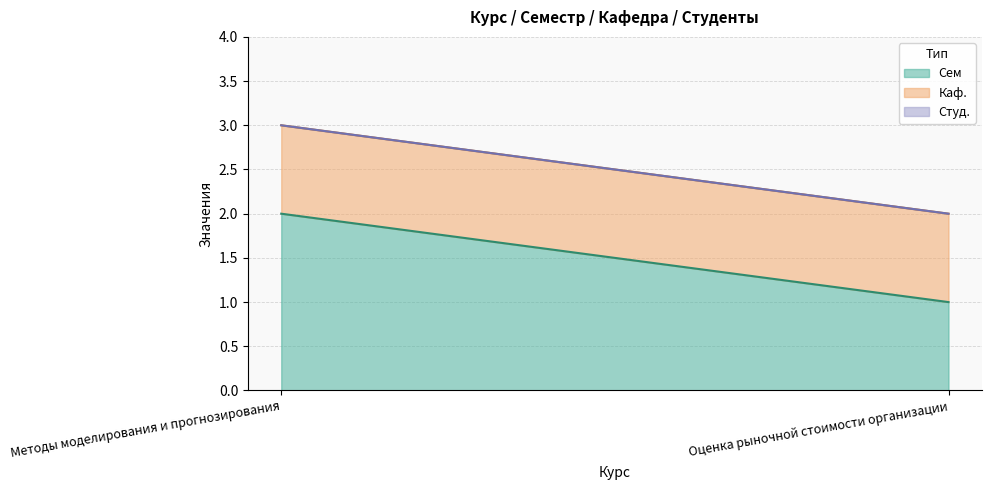

At how many categories does at least one series exceed 0?

2